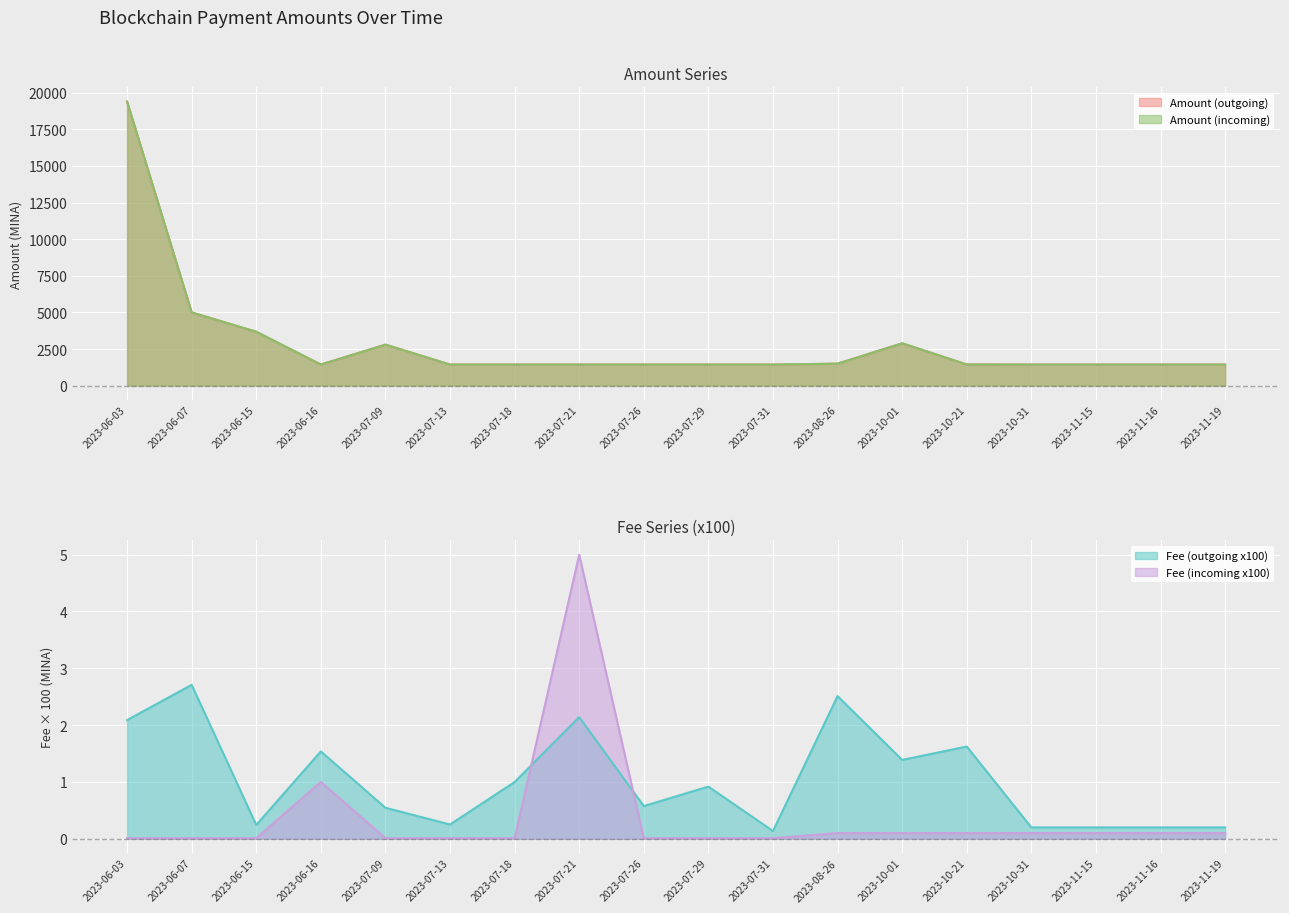

What is the minimum value for Fee (outgoing x100)?

0.1